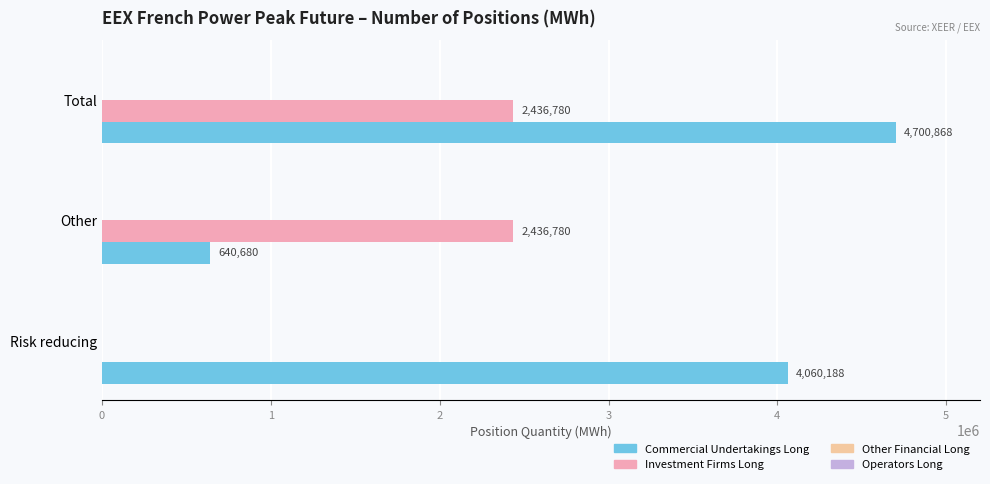

Which series has the largest total across all categories?

Commercial Undertakings Long